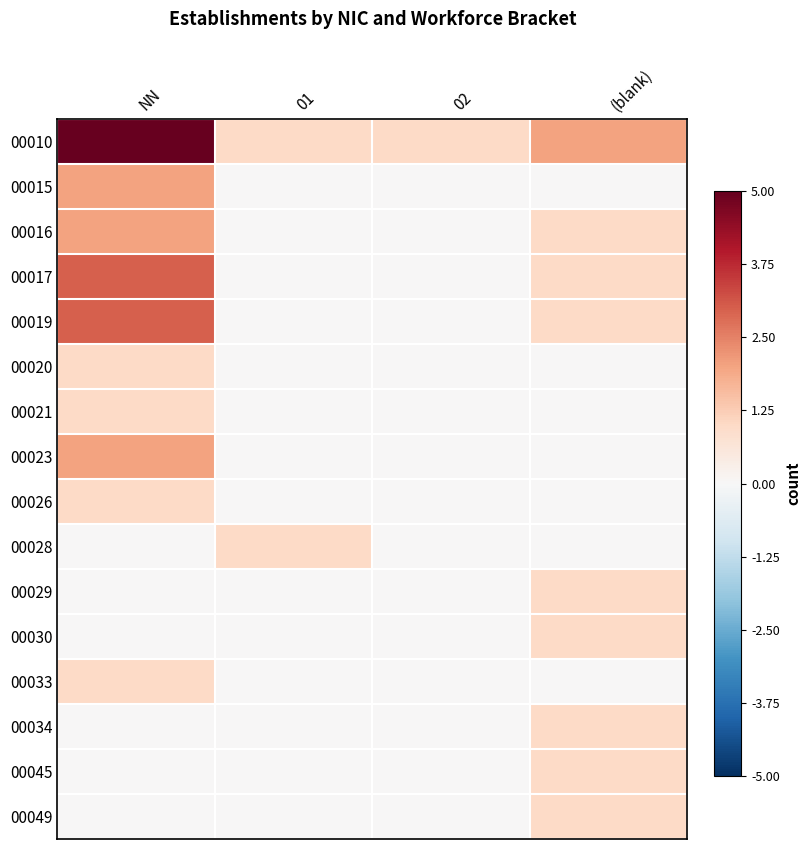

Reading right to left, extract all data points from this chart.

00010: (blank)=0.4	02=0.2	01=0.2	NN=1.0
00015: (blank)=0.0	02=0.0	01=0.0	NN=0.4
00016: (blank)=0.2	02=0.0	01=0.0	NN=0.4
00017: (blank)=0.2	02=0.0	01=0.0	NN=0.6
00019: (blank)=0.2	02=0.0	01=0.0	NN=0.6
00020: (blank)=0.0	02=0.0	01=0.0	NN=0.2
00021: (blank)=0.0	02=0.0	01=0.0	NN=0.2
00023: (blank)=0.0	02=0.0	01=0.0	NN=0.4
00026: (blank)=0.0	02=0.0	01=0.0	NN=0.2
00028: (blank)=0.0	02=0.0	01=0.2	NN=0.0
00029: (blank)=0.2	02=0.0	01=0.0	NN=0.0
00030: (blank)=0.2	02=0.0	01=0.0	NN=0.0
00033: (blank)=0.0	02=0.0	01=0.0	NN=0.2
00034: (blank)=0.2	02=0.0	01=0.0	NN=0.0
00045: (blank)=0.2	02=0.0	01=0.0	NN=0.0
00049: (blank)=0.2	02=0.0	01=0.0	NN=0.0